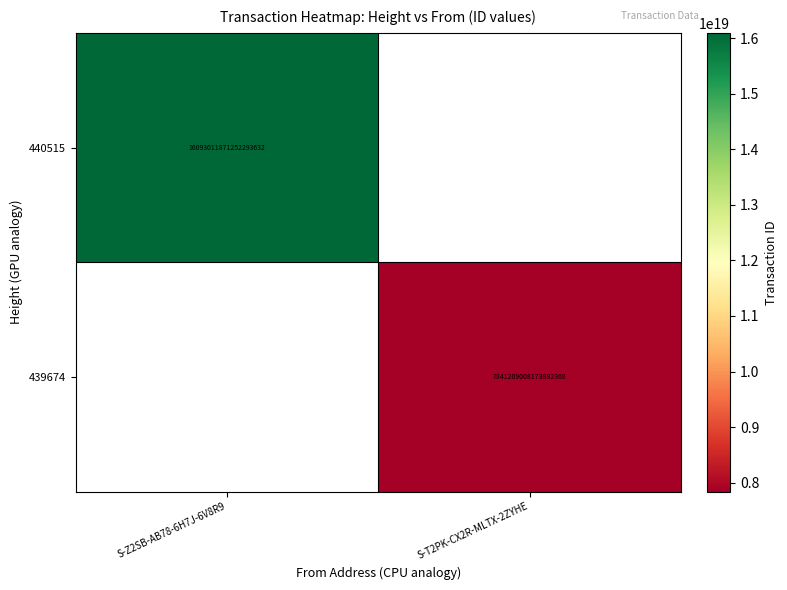

Is it true that 440515 equals 25747575797709971456 at S-Z2SB-AB78-6H7J-6V8R9?

False